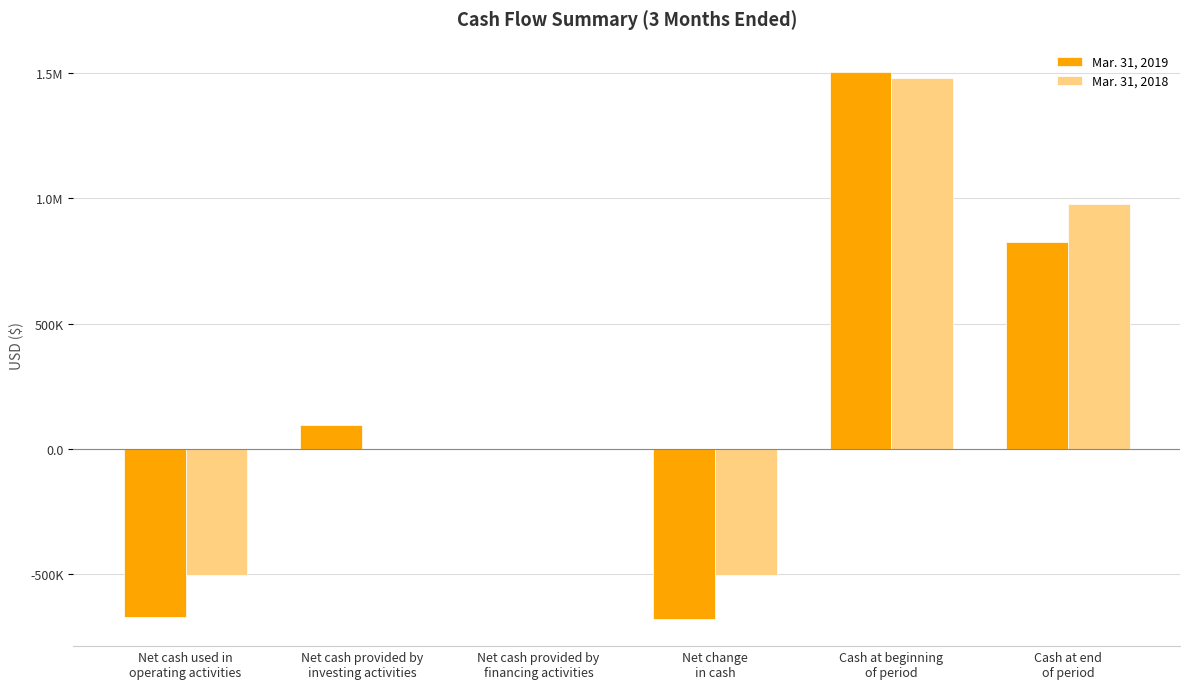

What are all the series names shown in the legend?

Mar. 31, 2019, Mar. 31, 2018